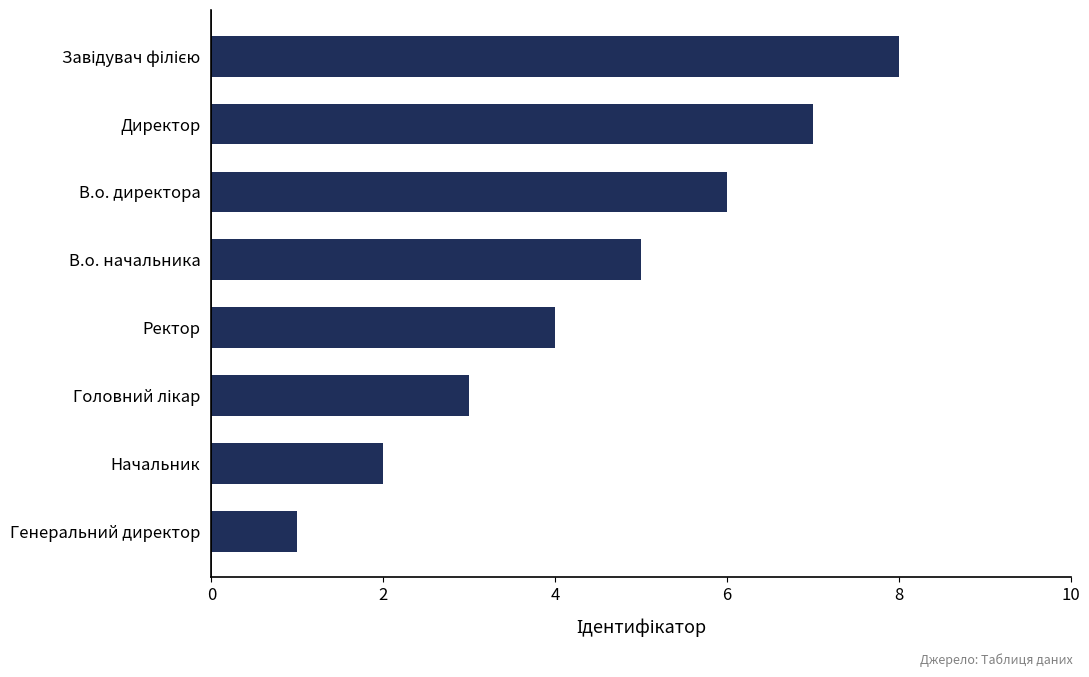

Are the bars grouped side by side (vs. stacked)?

No